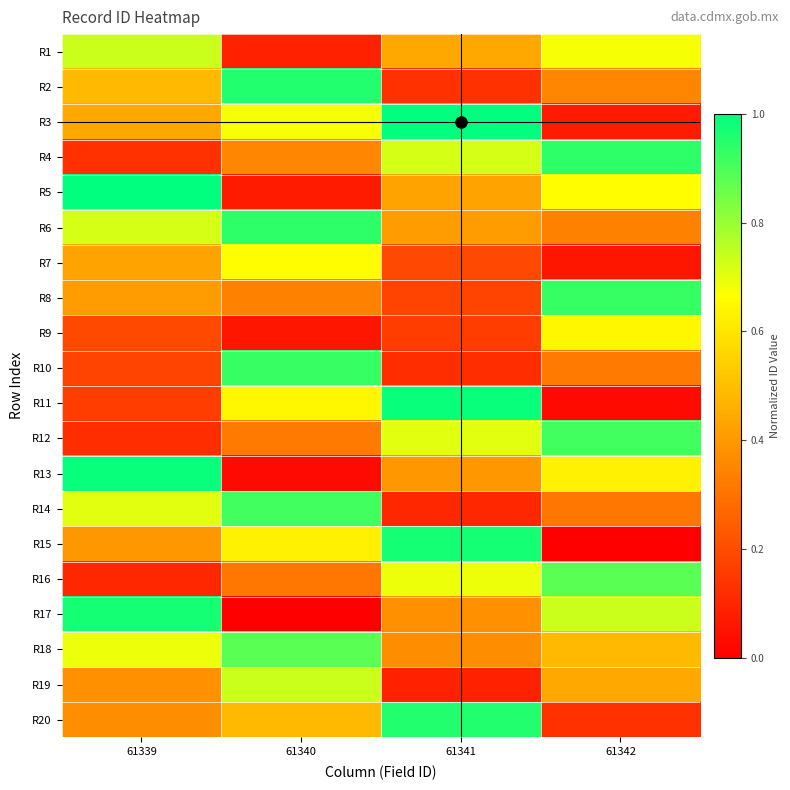

List the series in order of their peak value, lowest first.

R9, R7, R1, R19, R16, R18, R12, R14, R8, R10, R4, R6, R2, R20, R15, R17, R11, R13, R3, R5